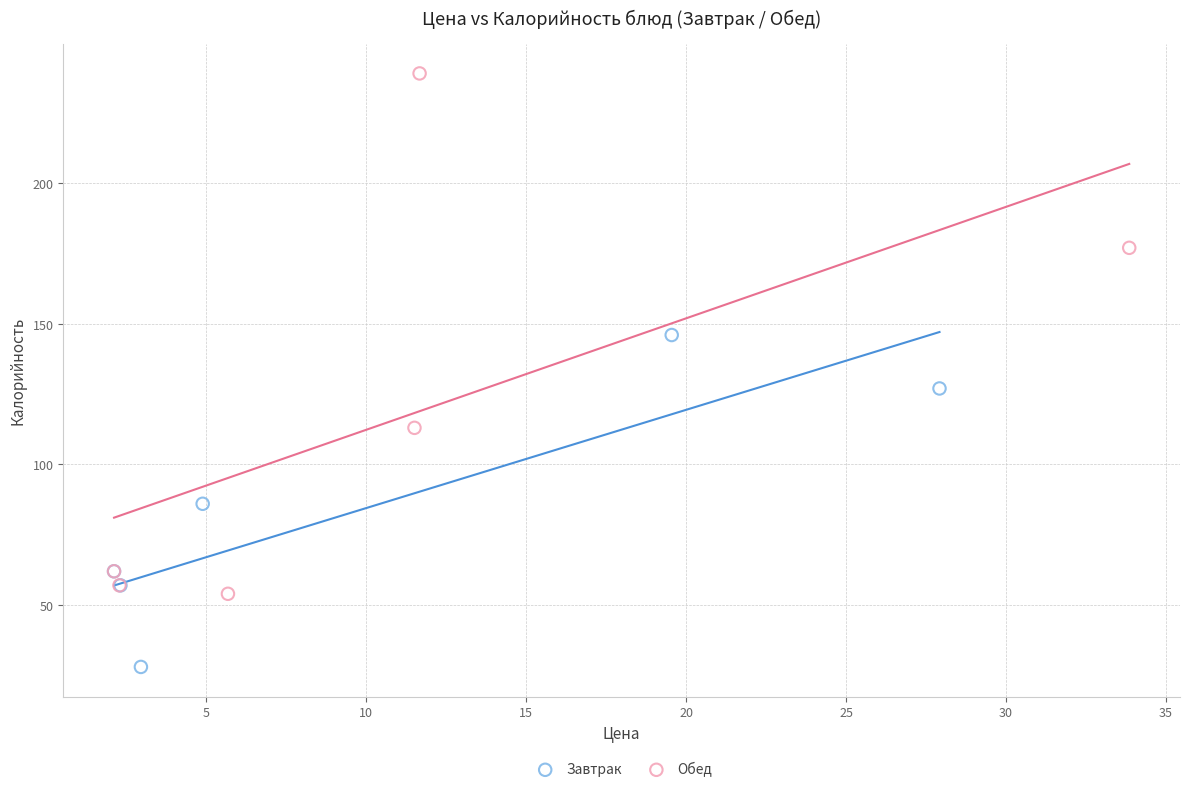

Which series contains the lowest Y value?

Завтрак